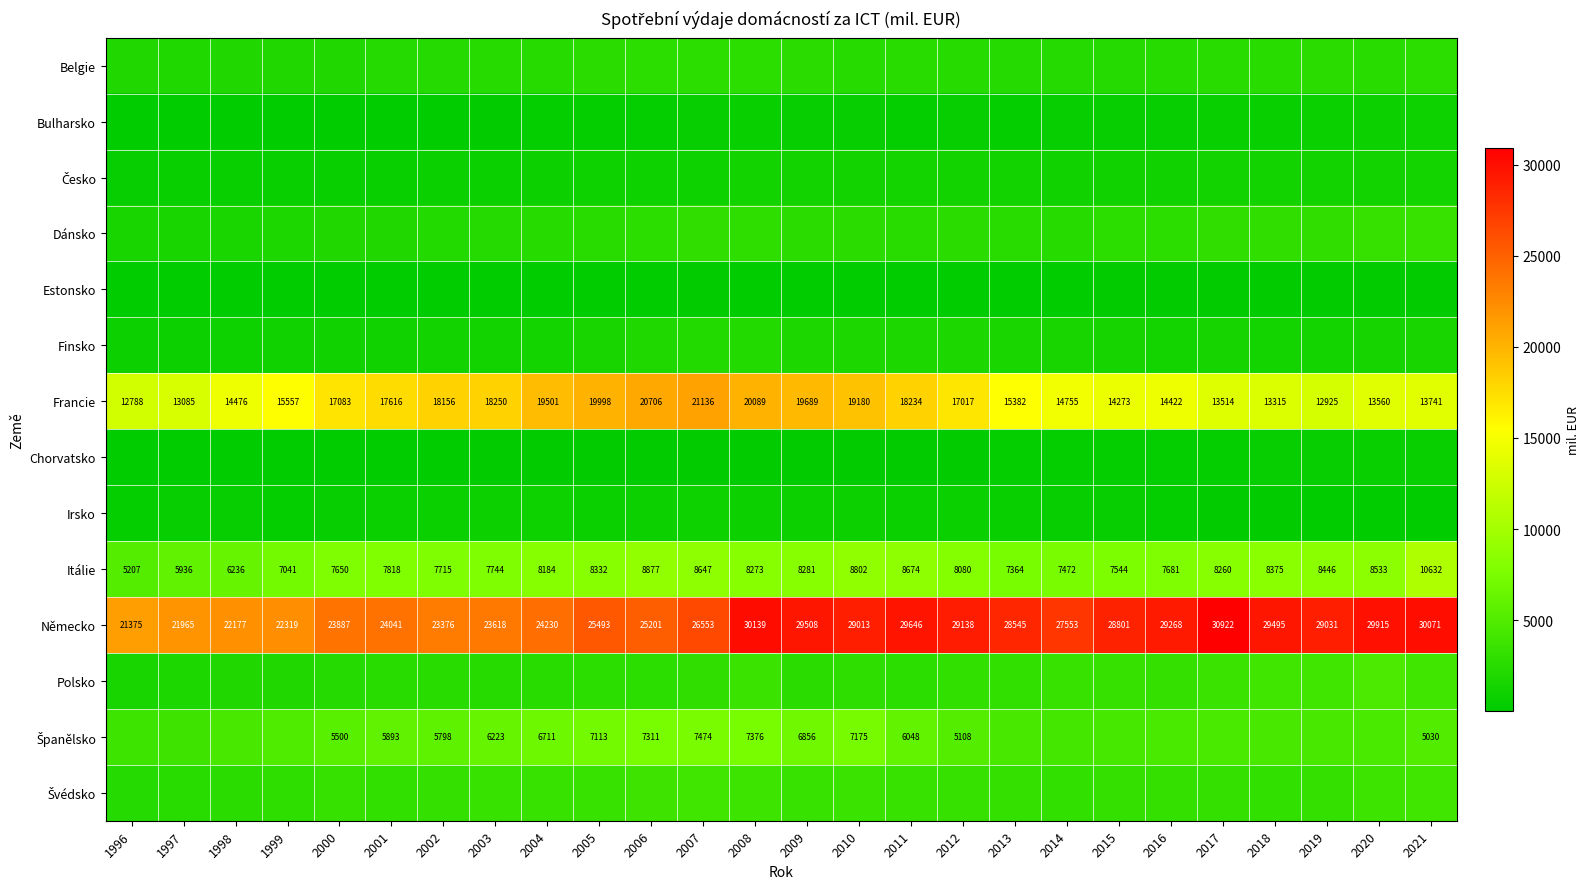

Where does the Francie series first go above 17017?

2000